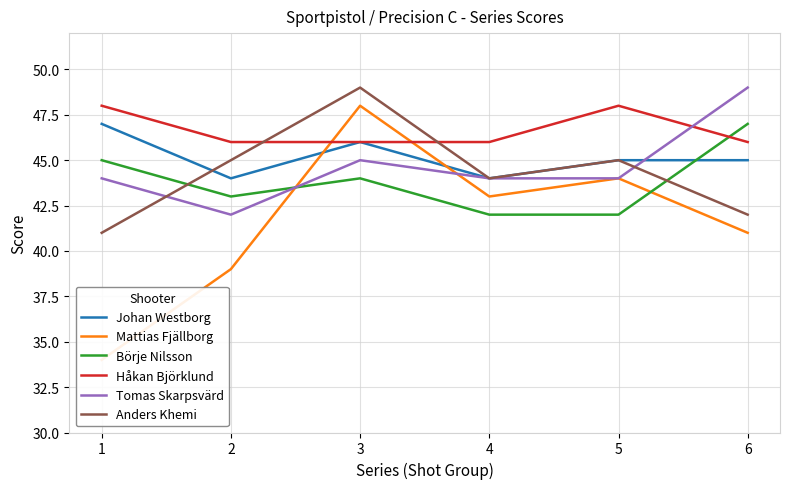

Which series has the largest total across all categories?

Håkan Björklund